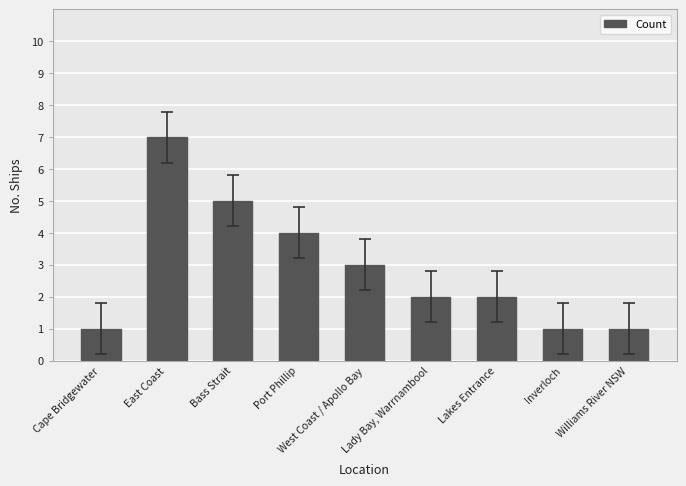

How many data points does each series have?

9